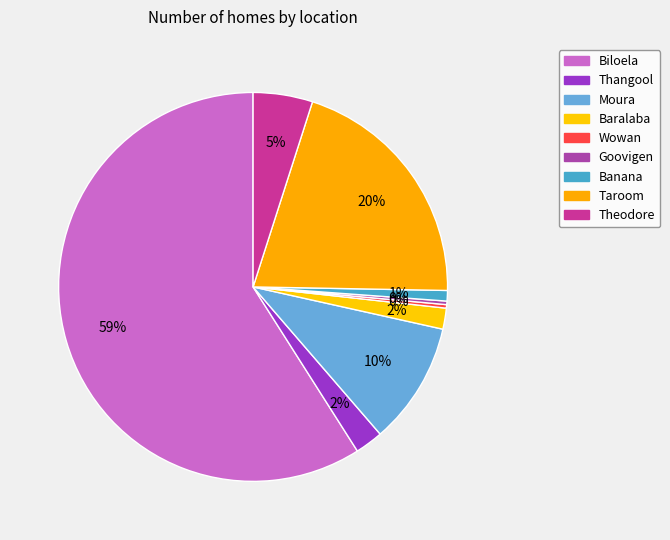

How many slices are in this pie chart?

9